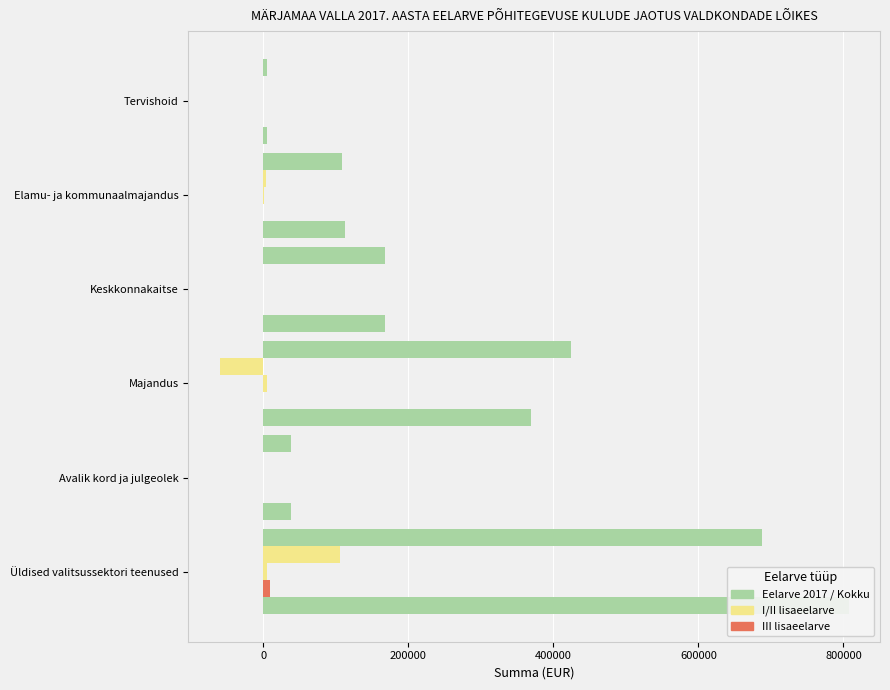

Reading left to right, list all the values displayed in this chart.

Eelarve 2017: 687110	37857	424820	168160	108230	5500
I lisaeelarve: 106275	0	-60000	0	4000	0
II lisaeelarve: 4724	0	4357	107	213	0
III lisaeelarve: 9039	0	0	0	0	0
Eelarve kokku: 807148	37857	369177	168267	112443	5500